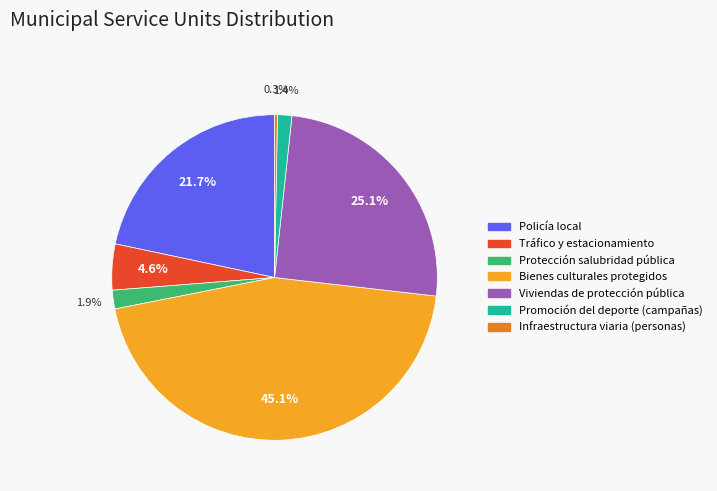

Does Bienes culturales protegidos account for over 50% of the chart?

No